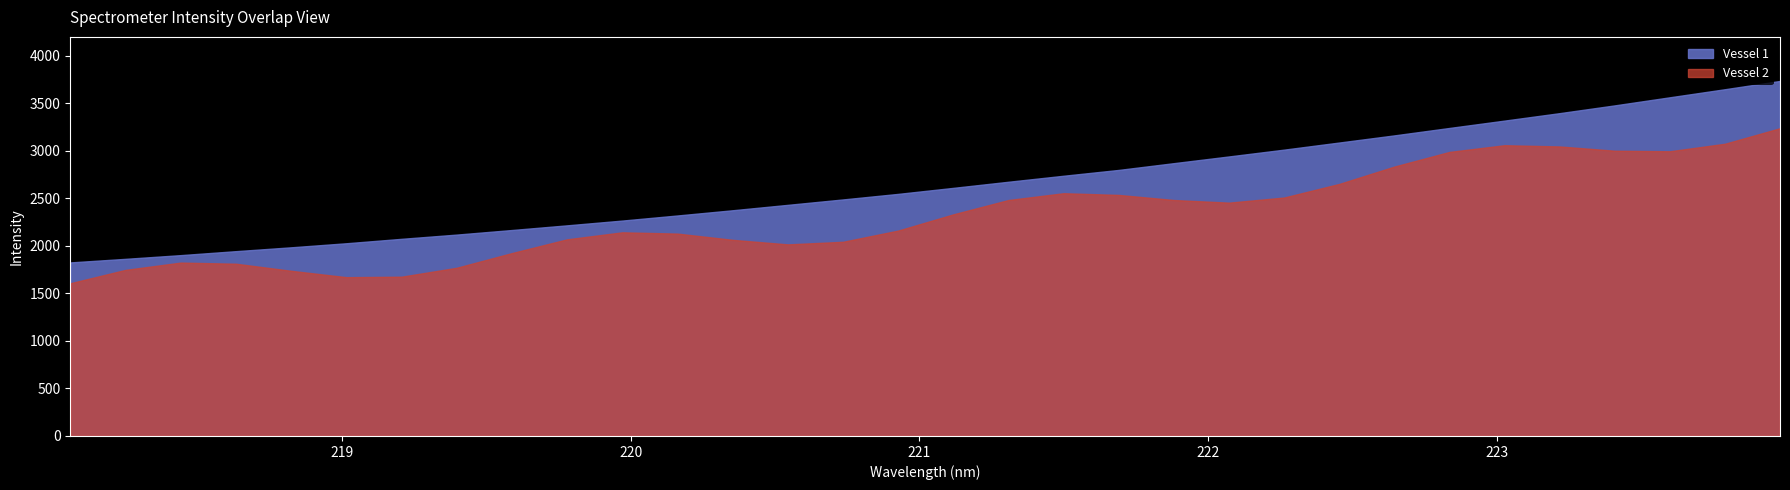

Reading left to right, transcribe all the data shown in this chart.

1826.5	1864.1	1903.2	1944.9	1985.5	2028.1	2074.7	2119.4	2167.5	2216.7	2267.0	2320.5	2375.4	2432.4	2489.3	2547.7	2611.0	2675.4	2738.5	2799.9	2871.1	2941.8	3013.4	3088.2	3163.4	3241.5	3319.0	3397.4	3479.2	3564.3	3649.2	3736.3